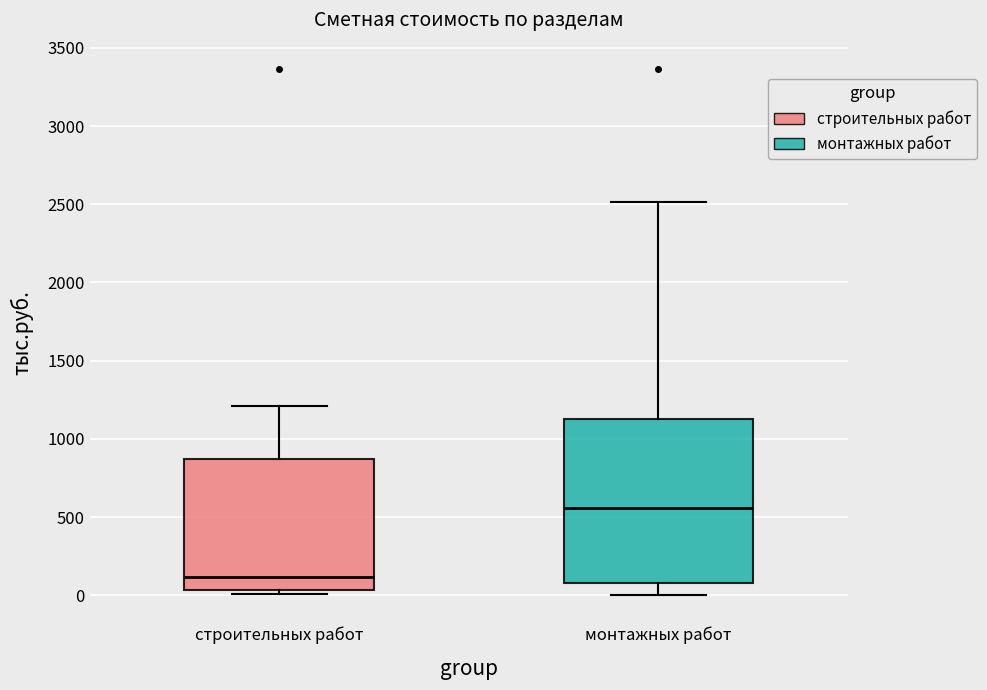

Reading left to right, read every box against the y-axis: the position of its median line, the range the box covers, and the ends of its whiskers. The values are not printed on the chart, so give them approximately, as read against the axis.

строительных работ: median 100, box 50 to 850, whiskers 0 to 1200
монтажных работ: median 550, box 100 to 1150, whiskers 0 to 2500